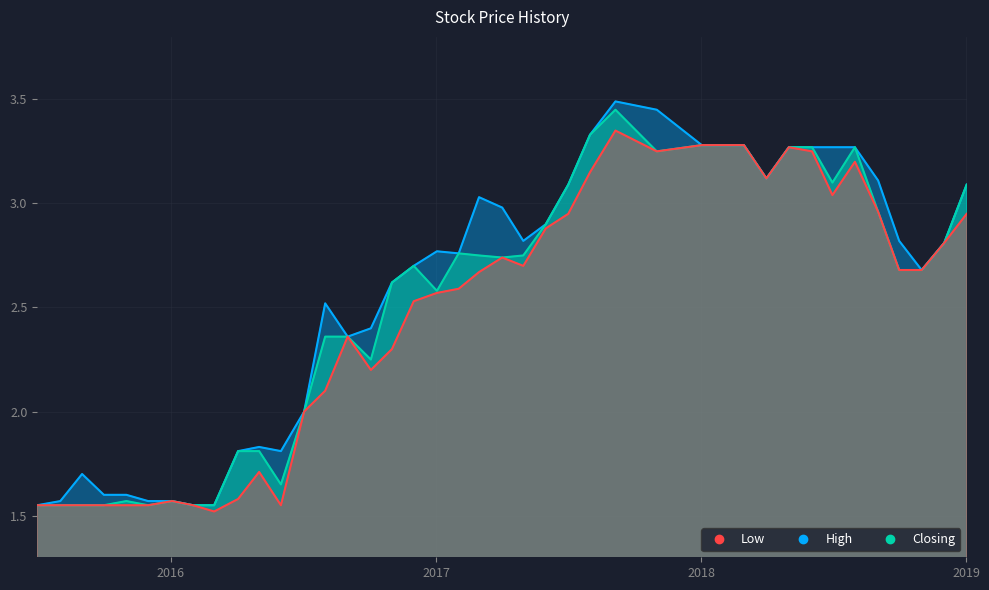

True or false: Low has more than 2 points higher than both neighbors.

True